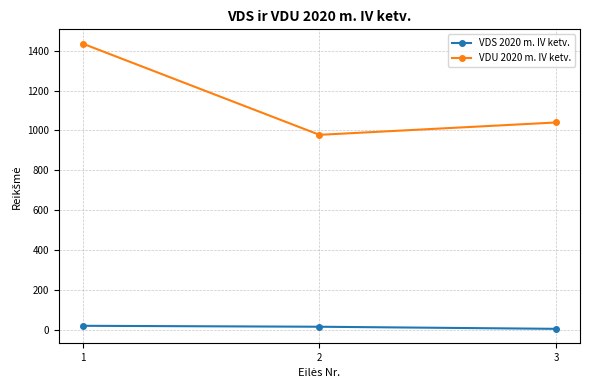

How many values in the VDS 2020 m. IV ketv. series exceed 15?

2